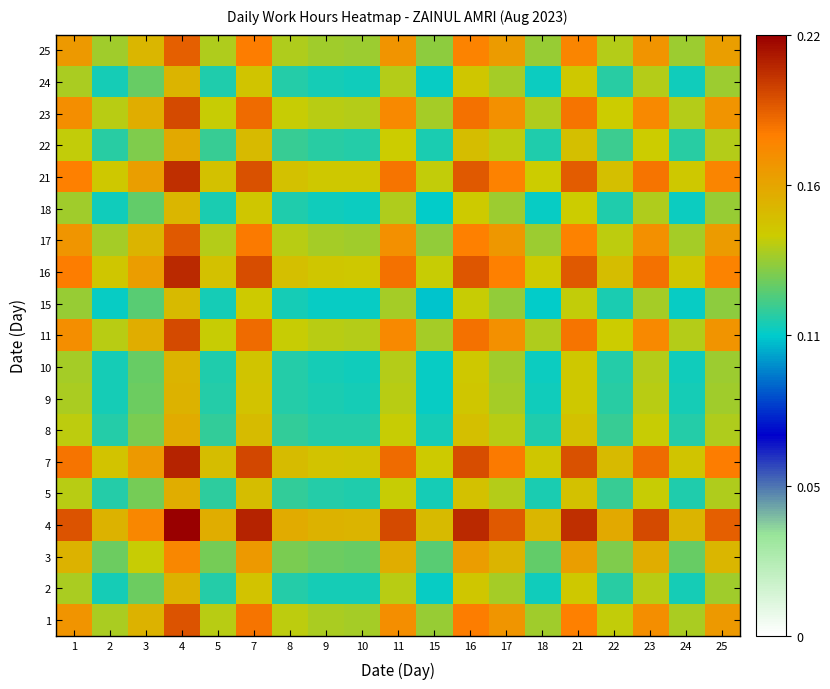

What is the spread (max minus min) of values at 7?

0.1